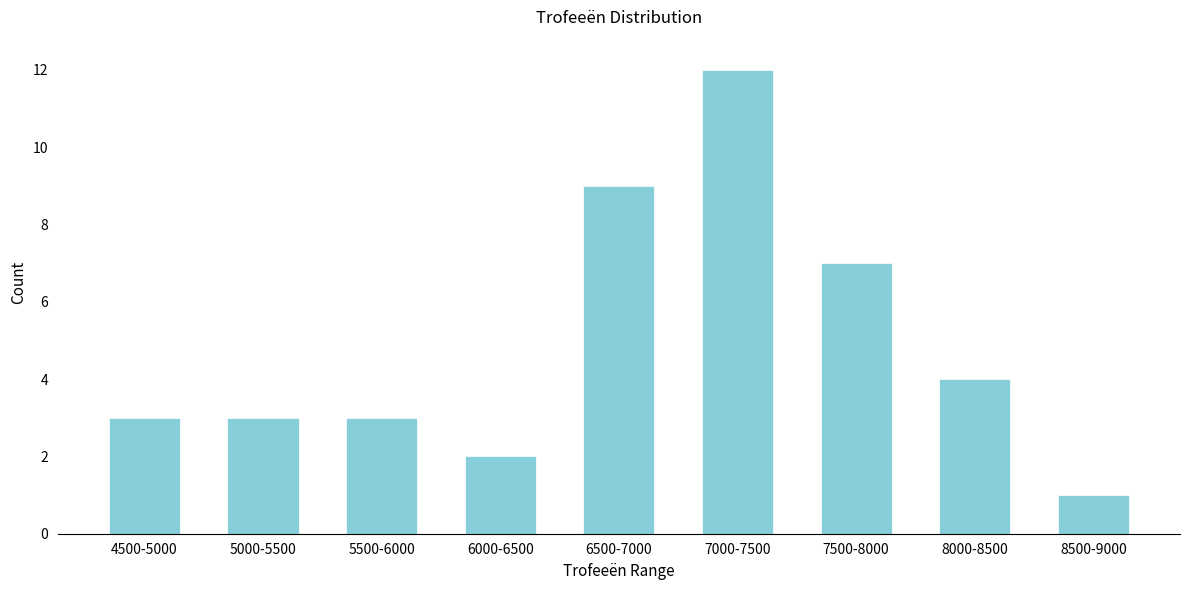

Reading left to right, what are all the values shown in this chart?

3	3	3	2	9	12	7	4	1